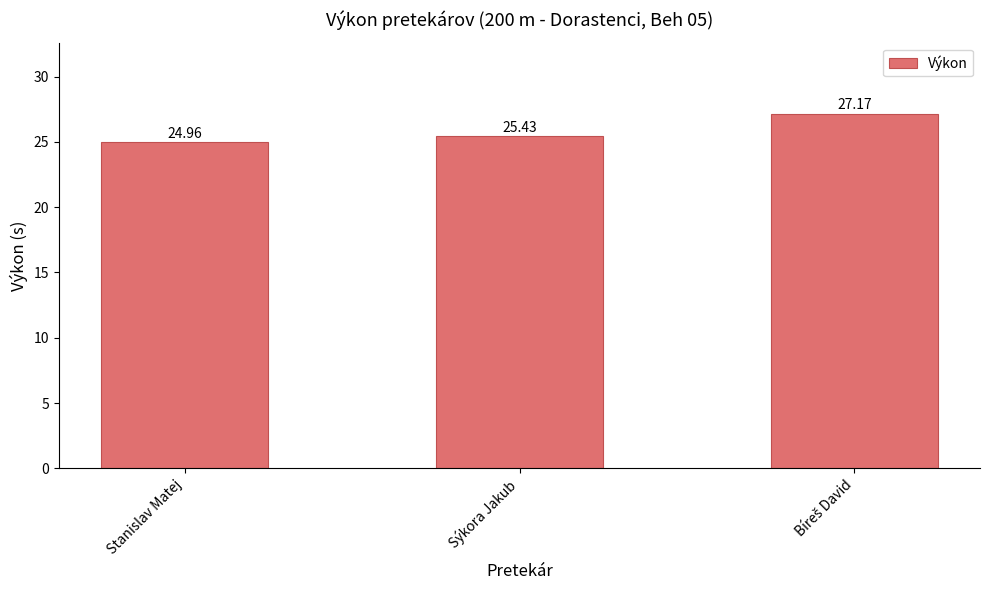

Does the chart contain any negative values?

No